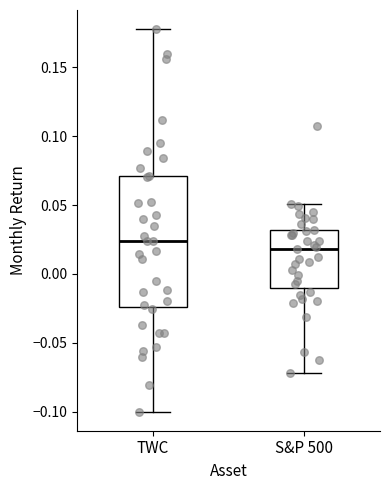

Which box's median line is the lowest?

S&P 500